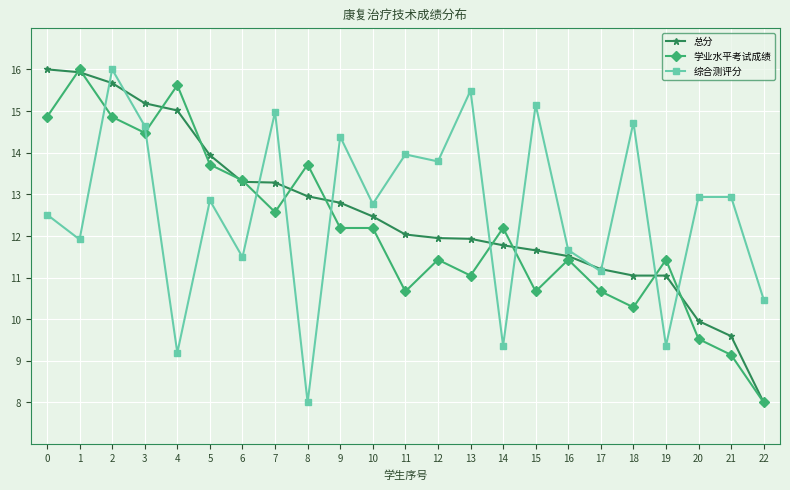

Reading left to right, what are all the values shown in this chart?

总分: 16.0	15.9	15.7	15.2	15.0	13.9	13.3	13.3	13.0	12.8	12.5	12.0	11.9	11.9	11.8	11.7	11.5	11.2	11.0	11.0	10.0	9.6	8.0
学业水平考试成绩: 14.9	16.0	14.9	14.5	15.6	13.7	13.3	12.6	13.7	12.2	12.2	10.7	11.4	11.0	12.2	10.7	11.4	10.7	10.3	11.4	9.5	9.1	8.0
综合测评分: 12.5	11.9	16.0	14.6	9.2	12.9	11.5	15.0	8.0	14.4	12.8	14.0	13.8	15.5	9.4	15.1	11.7	11.1	14.7	9.4	12.9	12.9	10.5